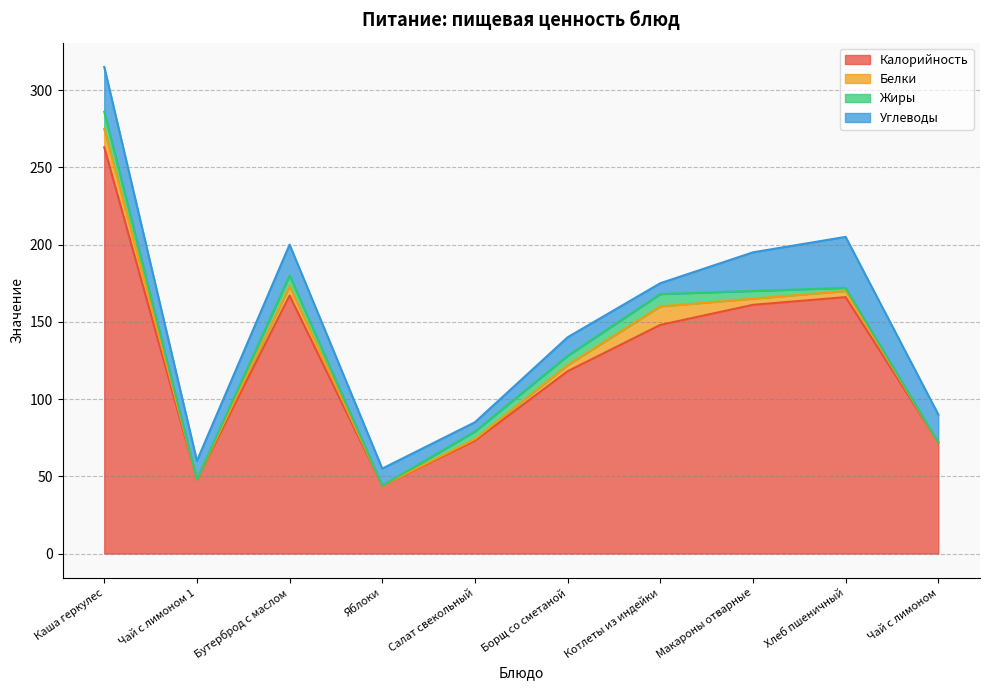

Which series has the largest total across all categories?

Калорийность